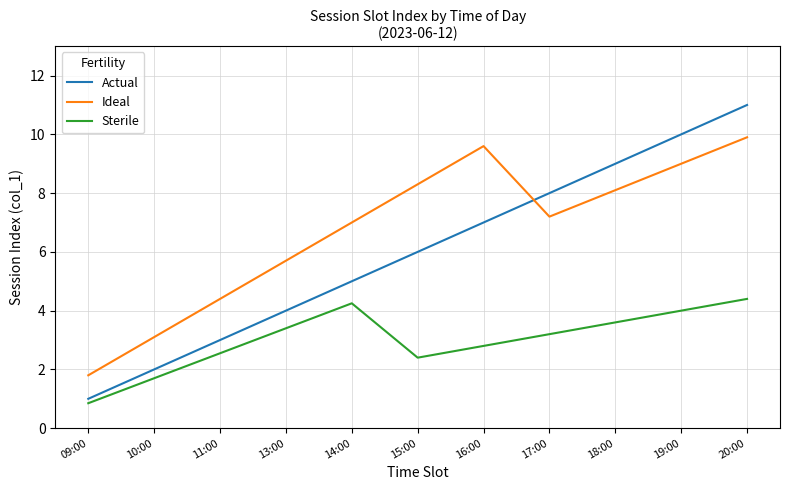

What is the difference between the maximum and second lowest values in the Sterile series?

2.7